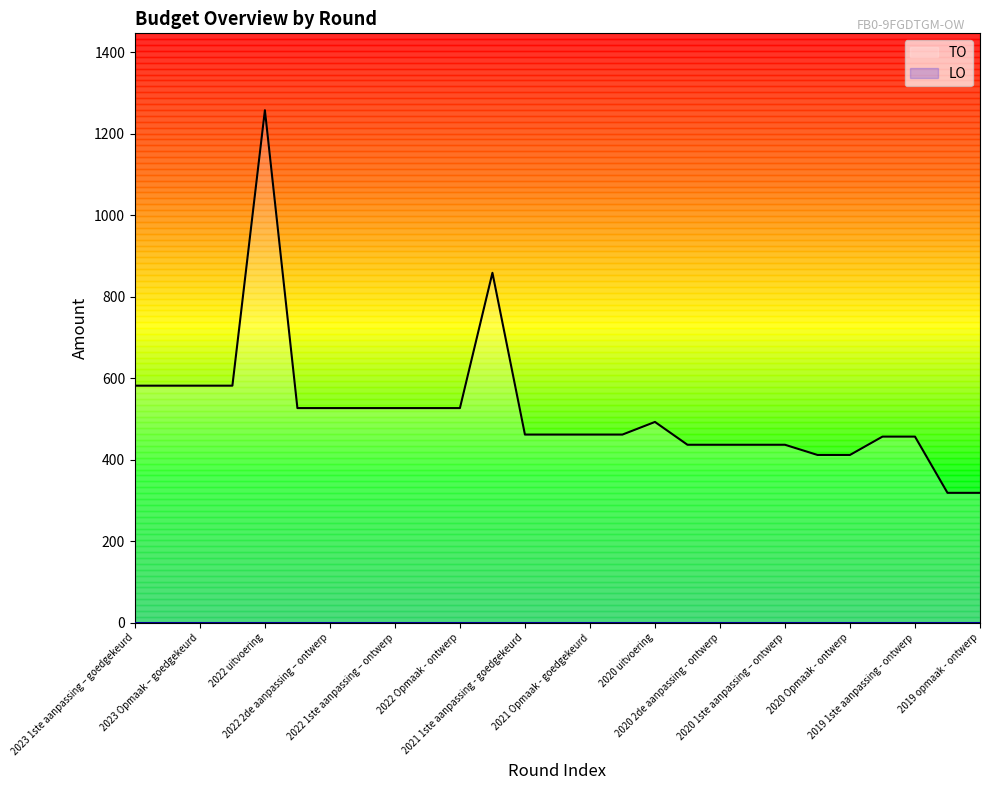

What is the greatest value displayed?

1258